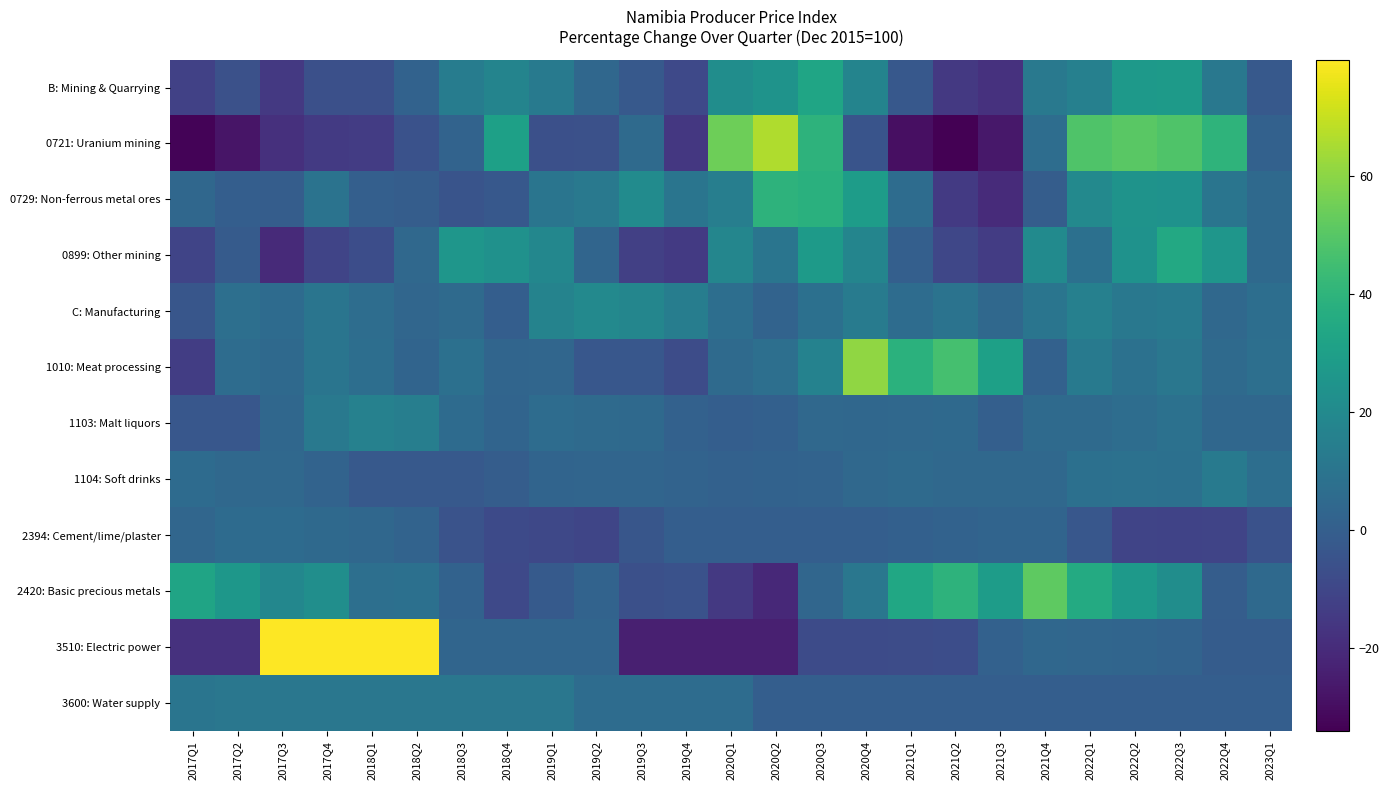

At 2021Q2, list the series in order from smallest to largest.

0721: Uranium mining, B: Mining & Quarrying, 0729: Non-ferrous metal ores, 0899: Other mining, 3510: Electric power, 3600: Water supply, 2394: Cement/lime/plaster, 1104: Soft drinks, 1103: Malt liquors, C: Manufacturing, 2420: Basic precious metals, 1010: Meat processing